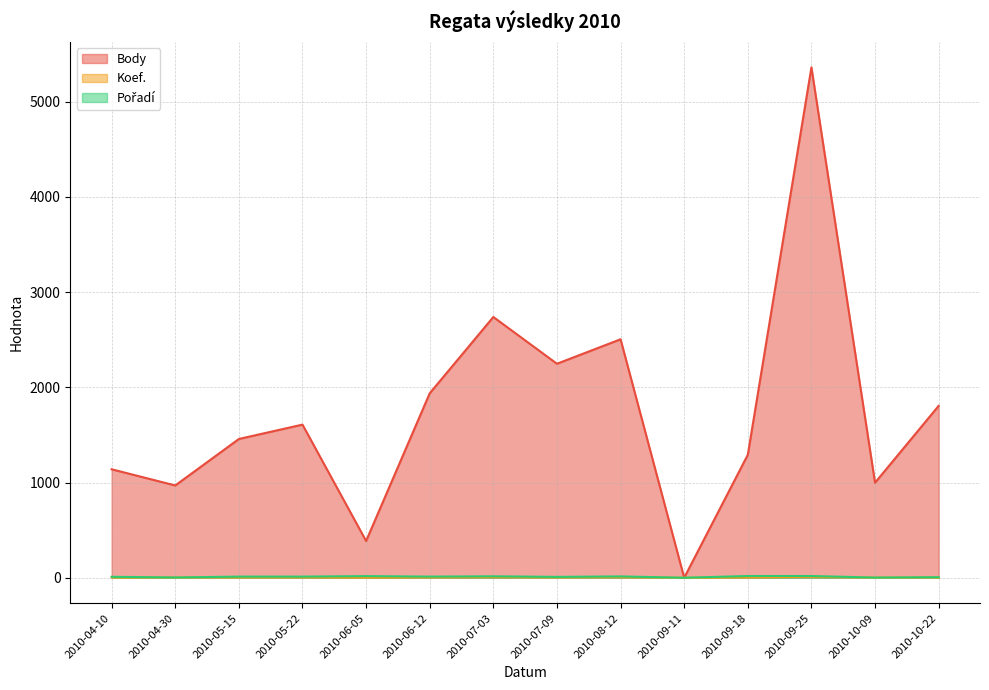

Where is the first local maximum for Koef.?

2010-07-03